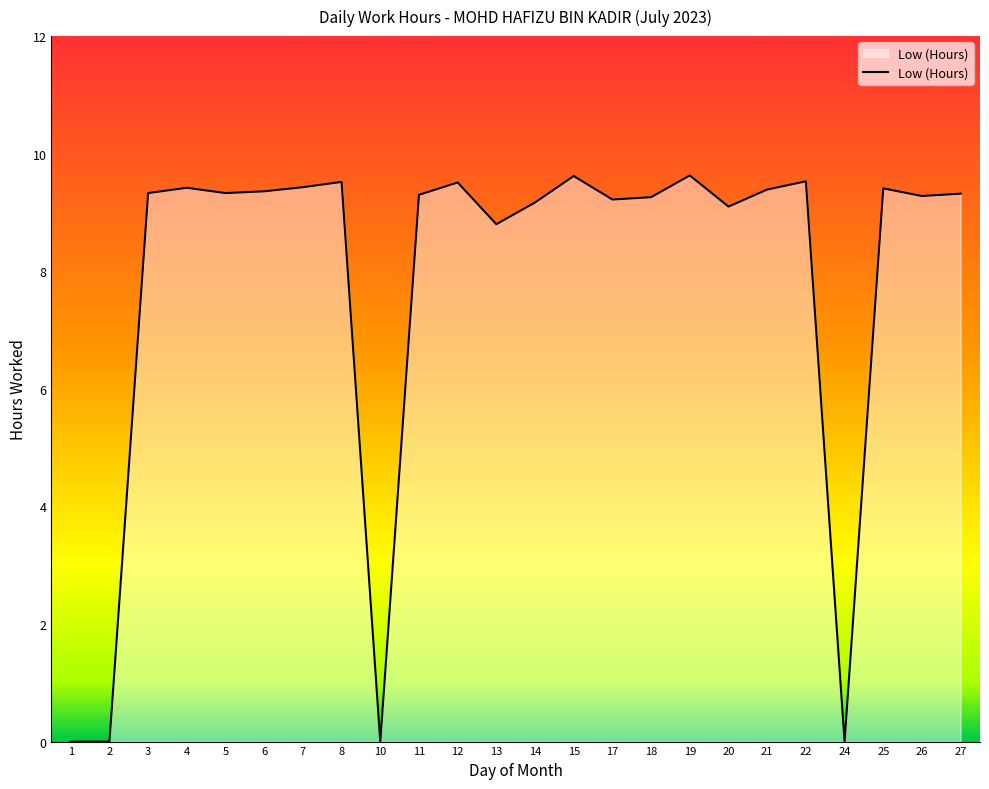

What is the change in value from 19 to 27?

-0.3